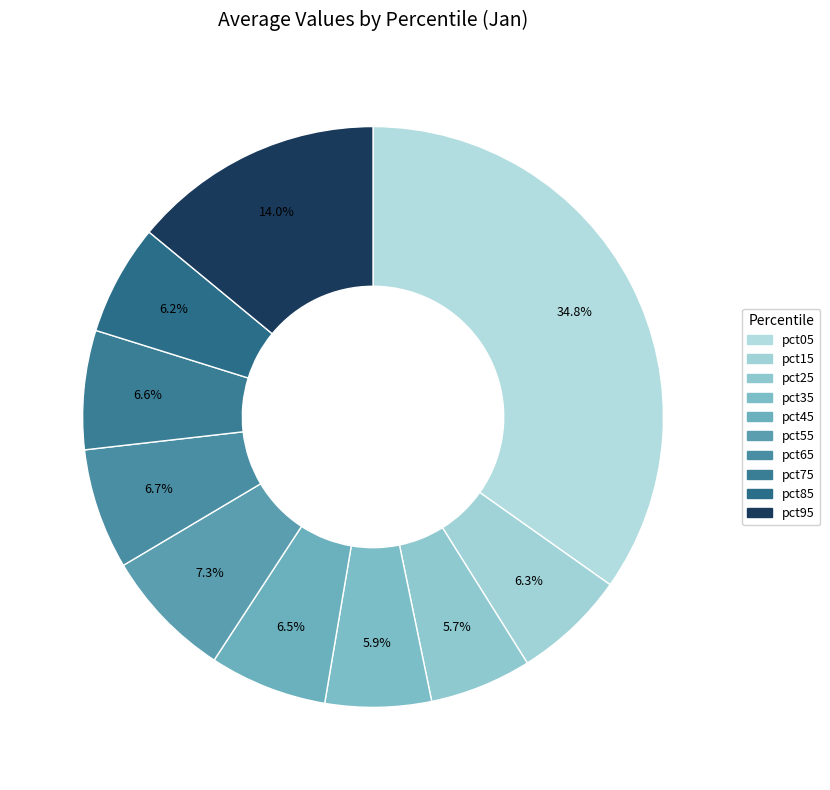

Count the number of slices in the pie.

10